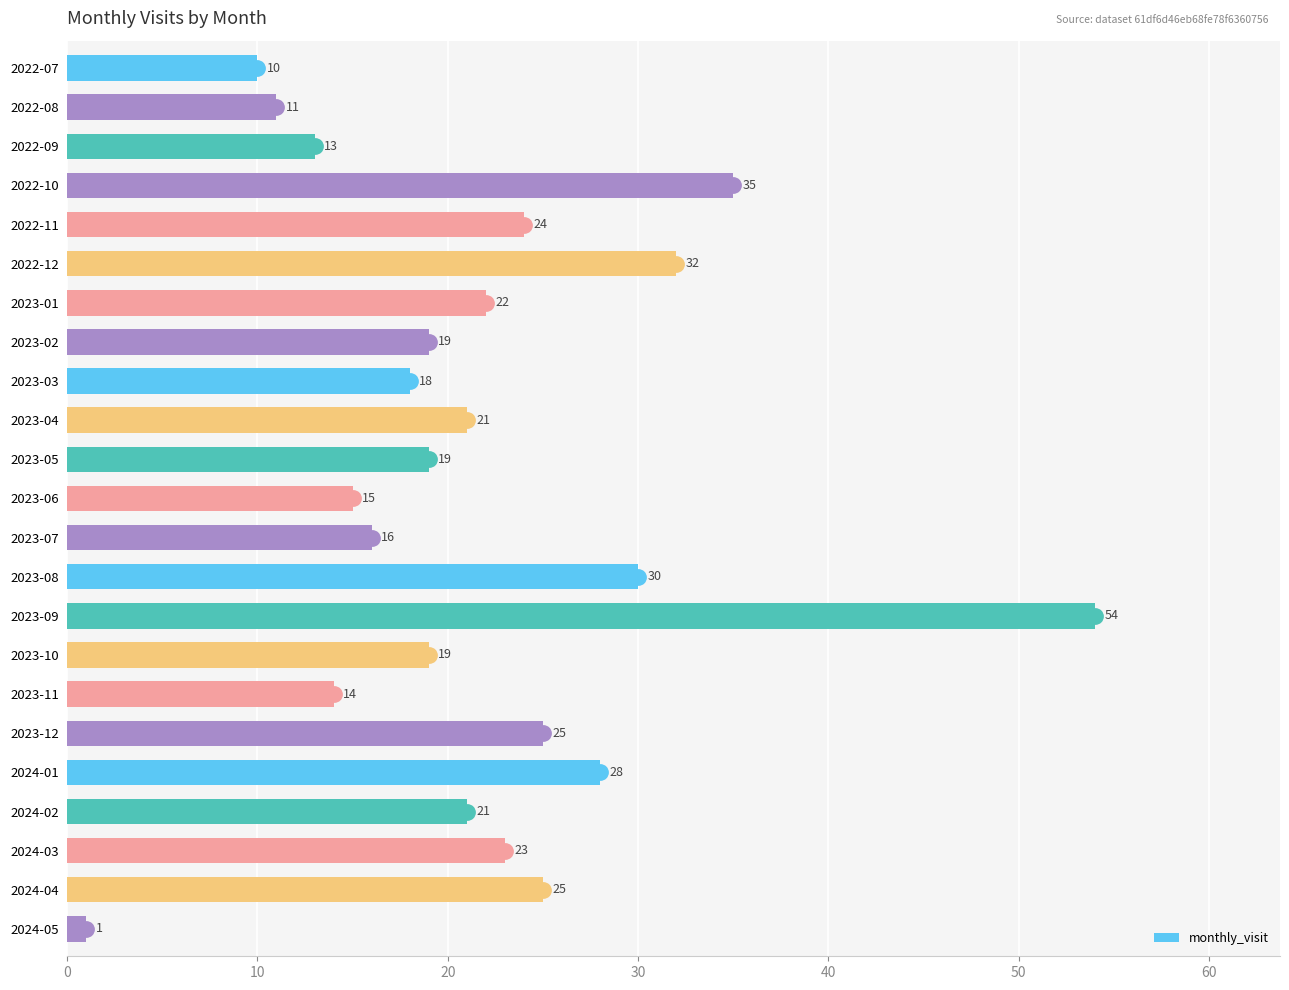

What is the average value?

22